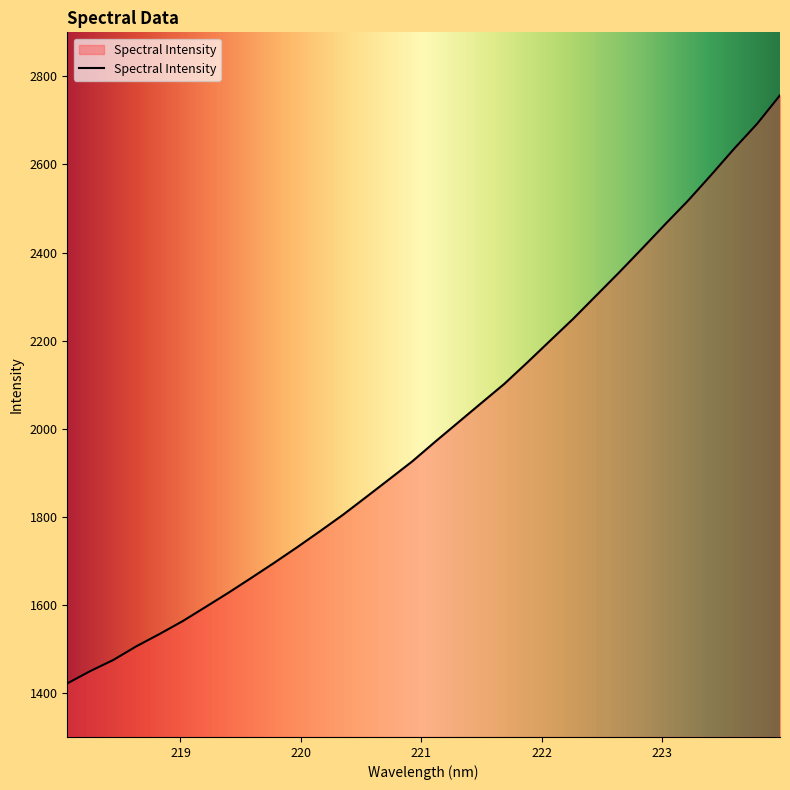

Does the chart have visible grid lines?

No